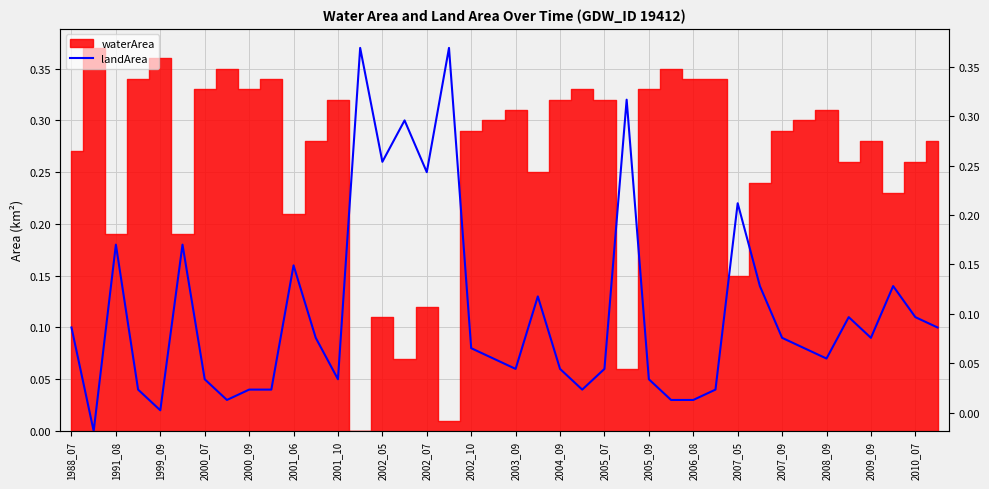

What is the difference between the maximum and minimum values?

0.4